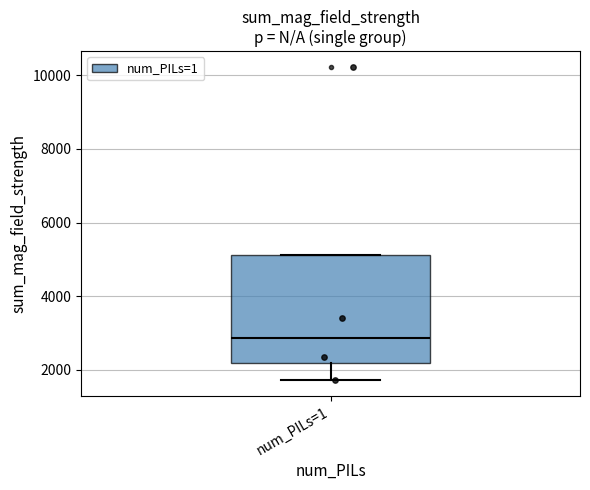

Read this box plot against the y-axis: the position of the median line, the range covered by the box, and the ends of both whiskers. The values are not printed on the chart, so give them approximately, as read against the axis.

median 2800, box 2200 to 5200, whiskers 1800 to 5200